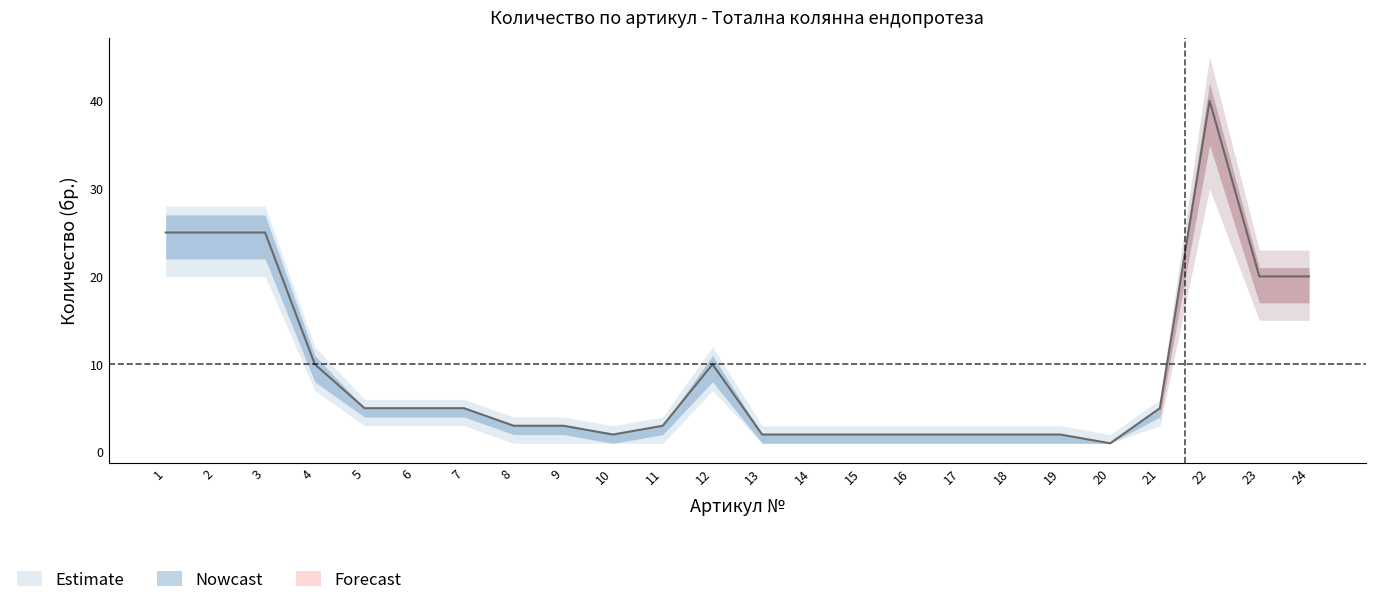

Between 19 and 5, which is larger?

5